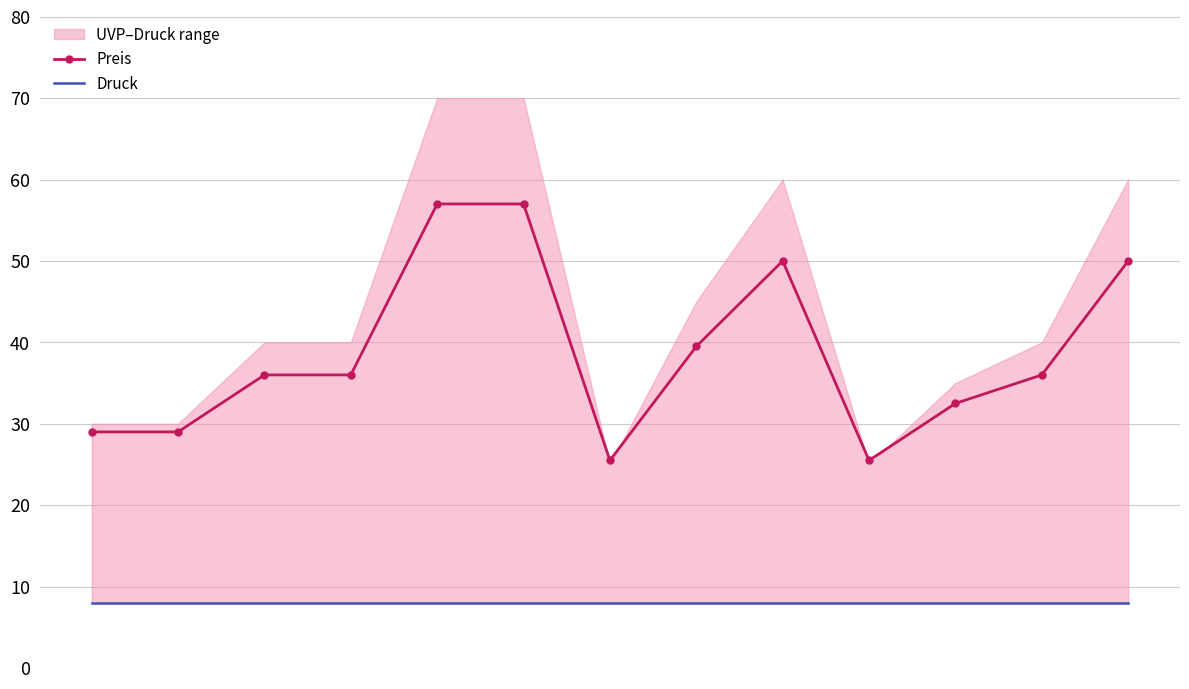

True or false: Preis and Druck cross at least once.

False